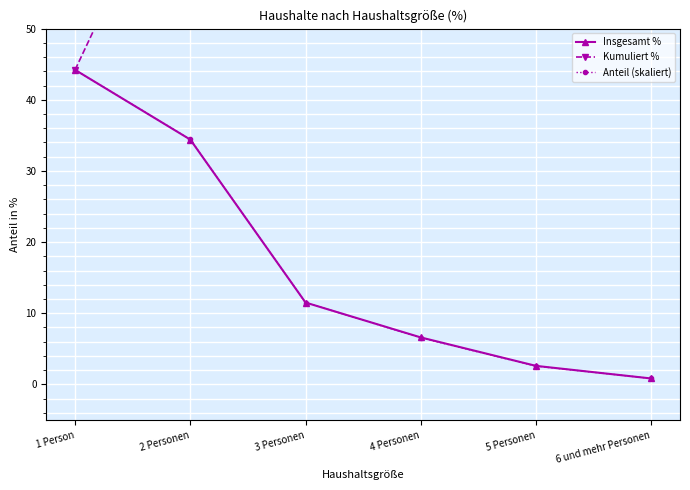

Does the chart display data point markers on the line(s)?

Yes